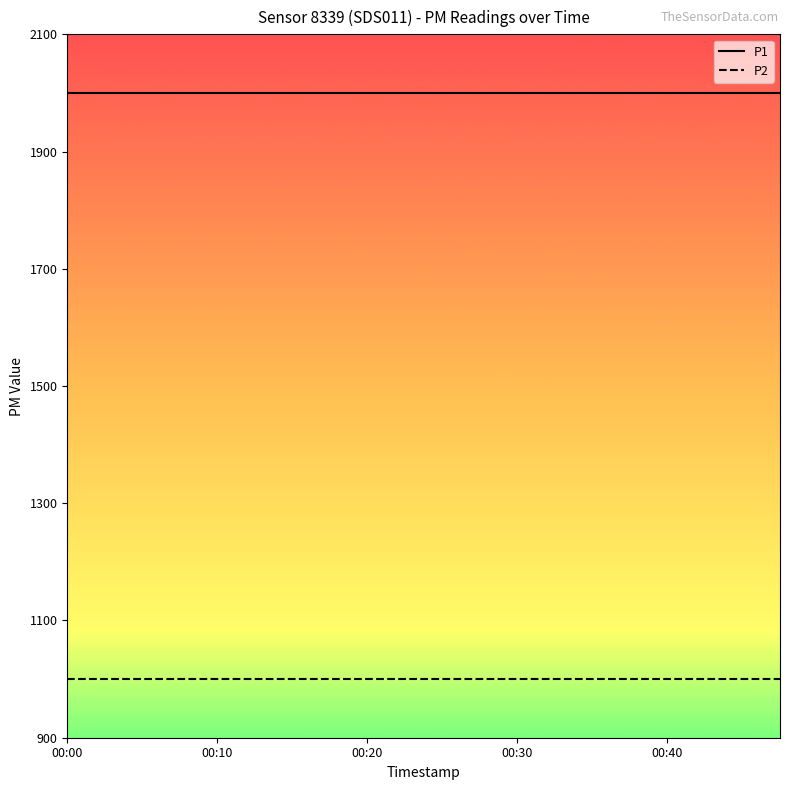

What is the lowest value of the P2 series?

999.9